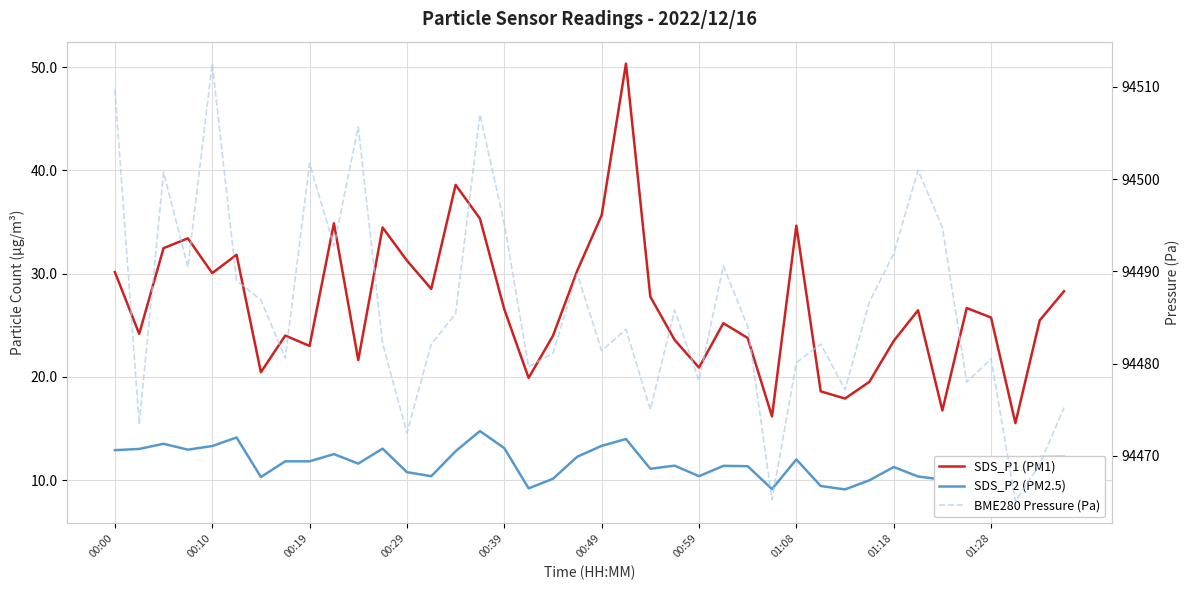

How many lines are shown in the chart?

3